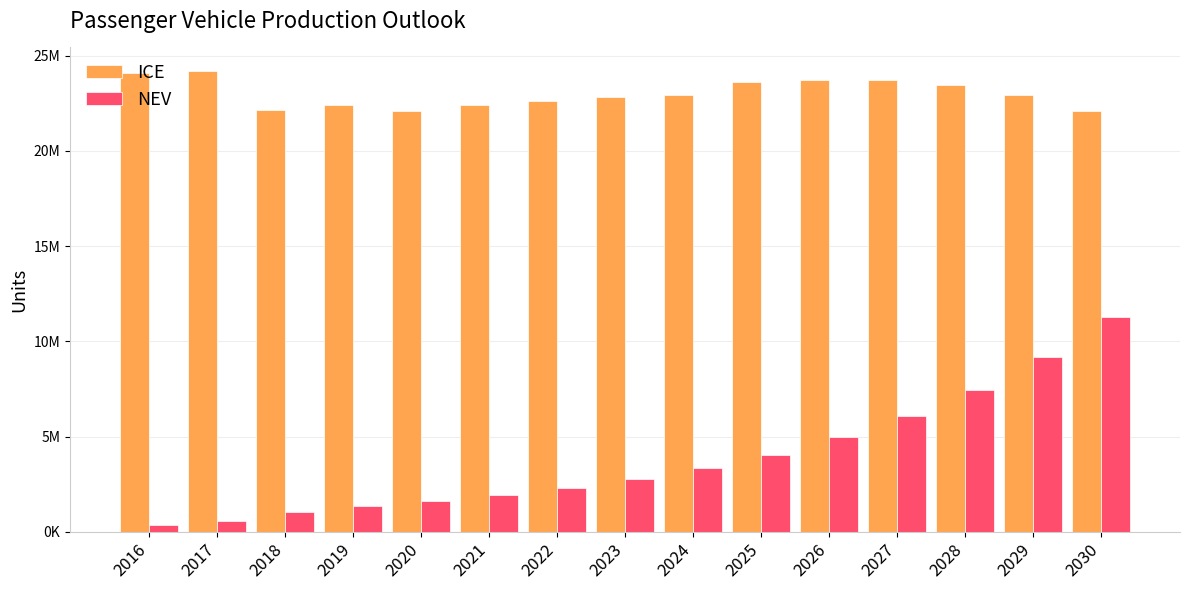

What value does the NEV series have at 2028?

7463999